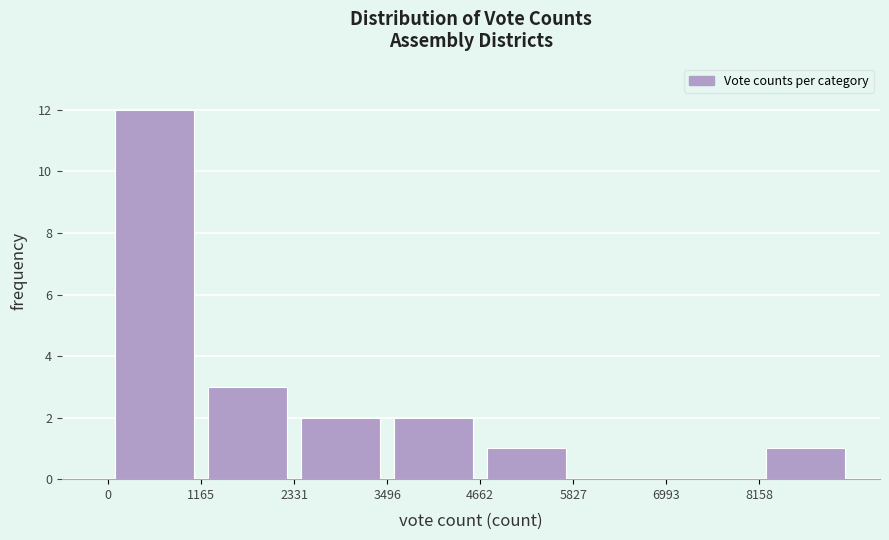

Reading left to right, list every bar in this chart as the range it spans on the x-axis followed by its height. Neither the bar edges nor the heights are printed on the chart, so give them approximately, as read against the axes.

0 to 1200: 12
1200 to 2400: 3
2400 to 3400: 2
3400 to 4600: 2
4600 to 5800: 1
5800 to 7000: 0
7000 to 8200: 0
8200 to 9400: 1